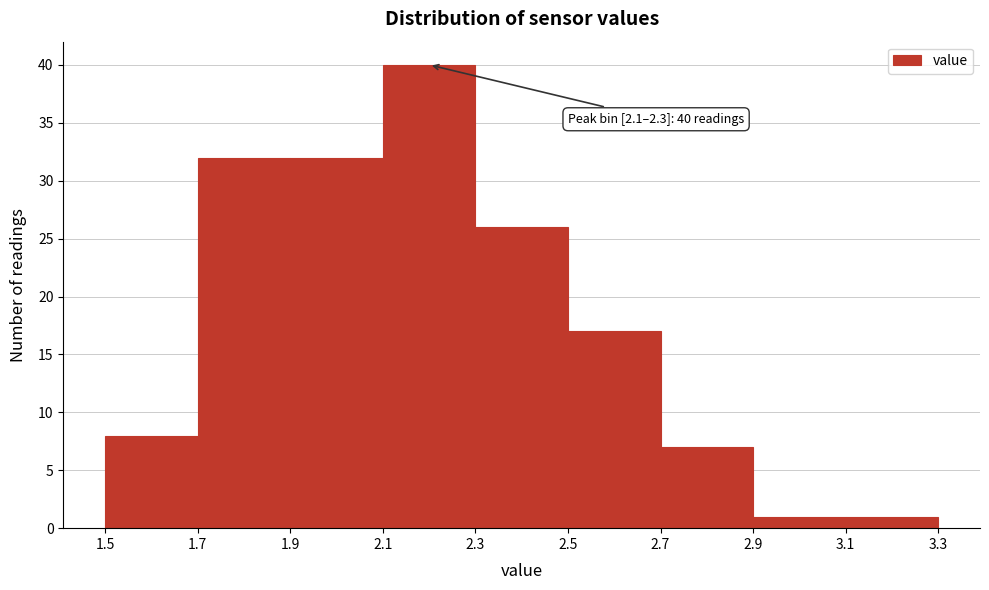

Over which range of the x-axis is the bar tallest?

2.1 to 2.3